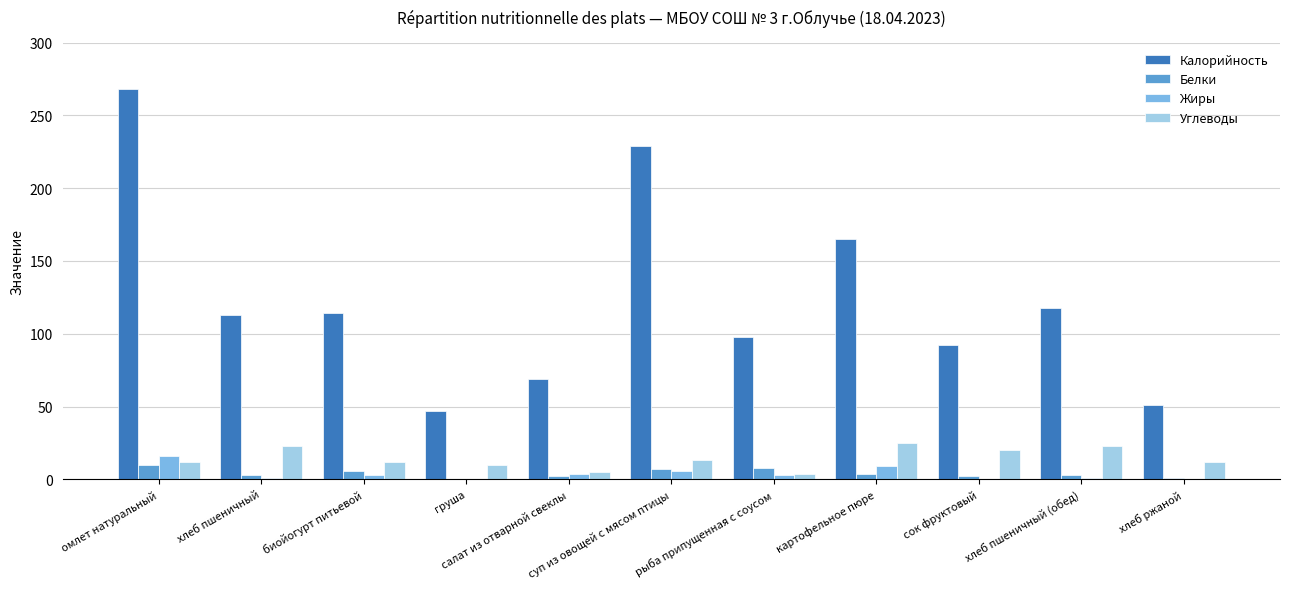

Which series changed the most between биойогурт питьевой and суп из овощей с мясом птицы?

Калорийность